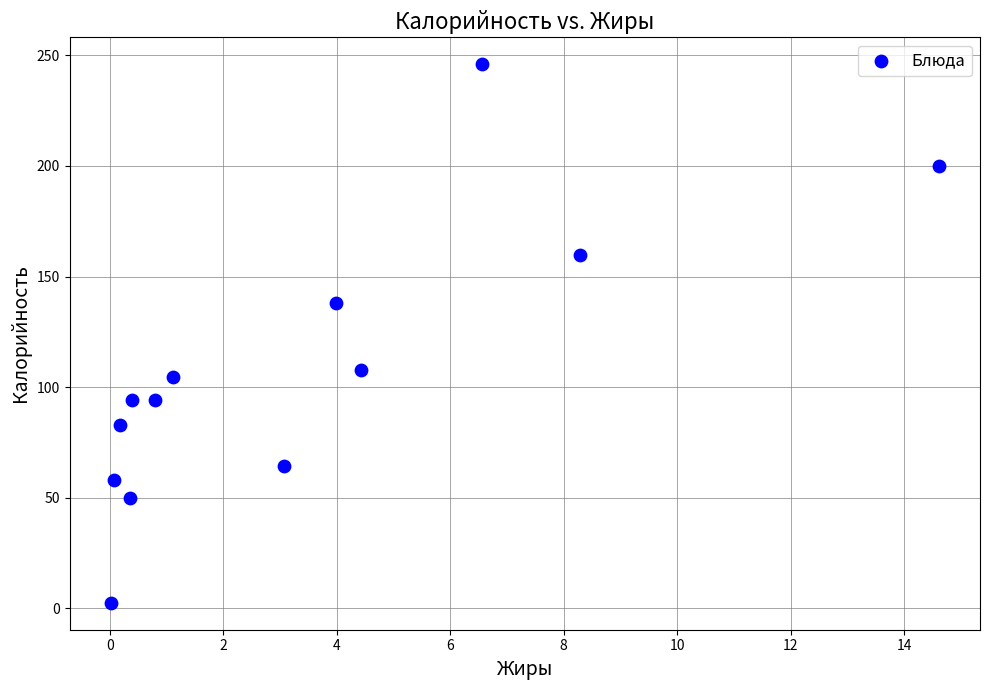

What is the range of X values (max minus min)?

14.6